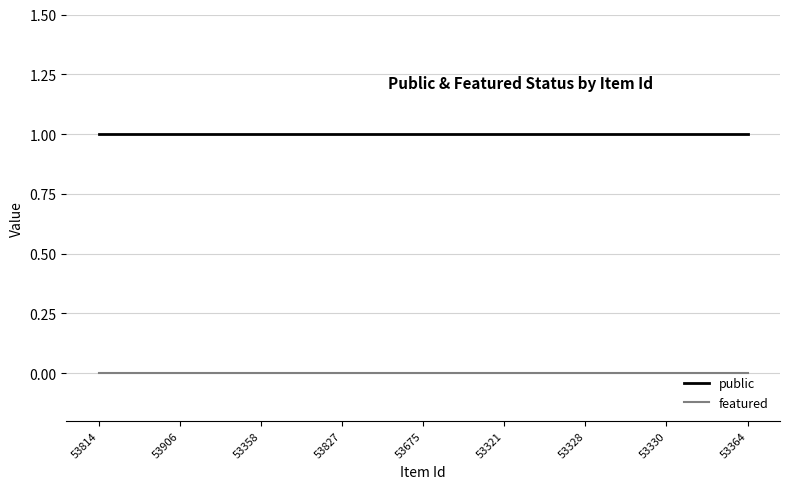

Rank the series by their maximum value, from lowest to highest.

featured, public